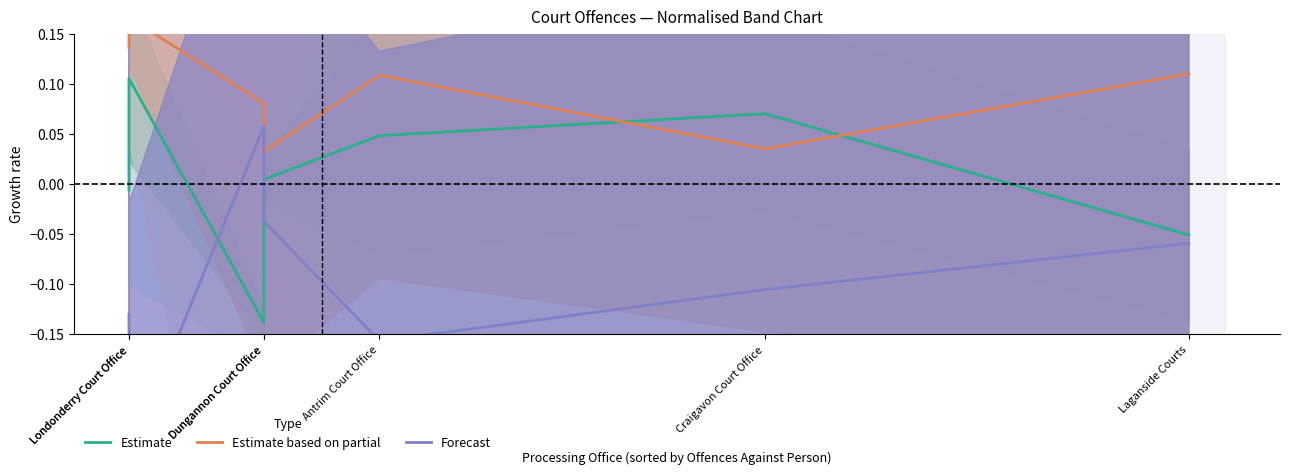

Which series has the largest total across all categories?

Estimate based on partial